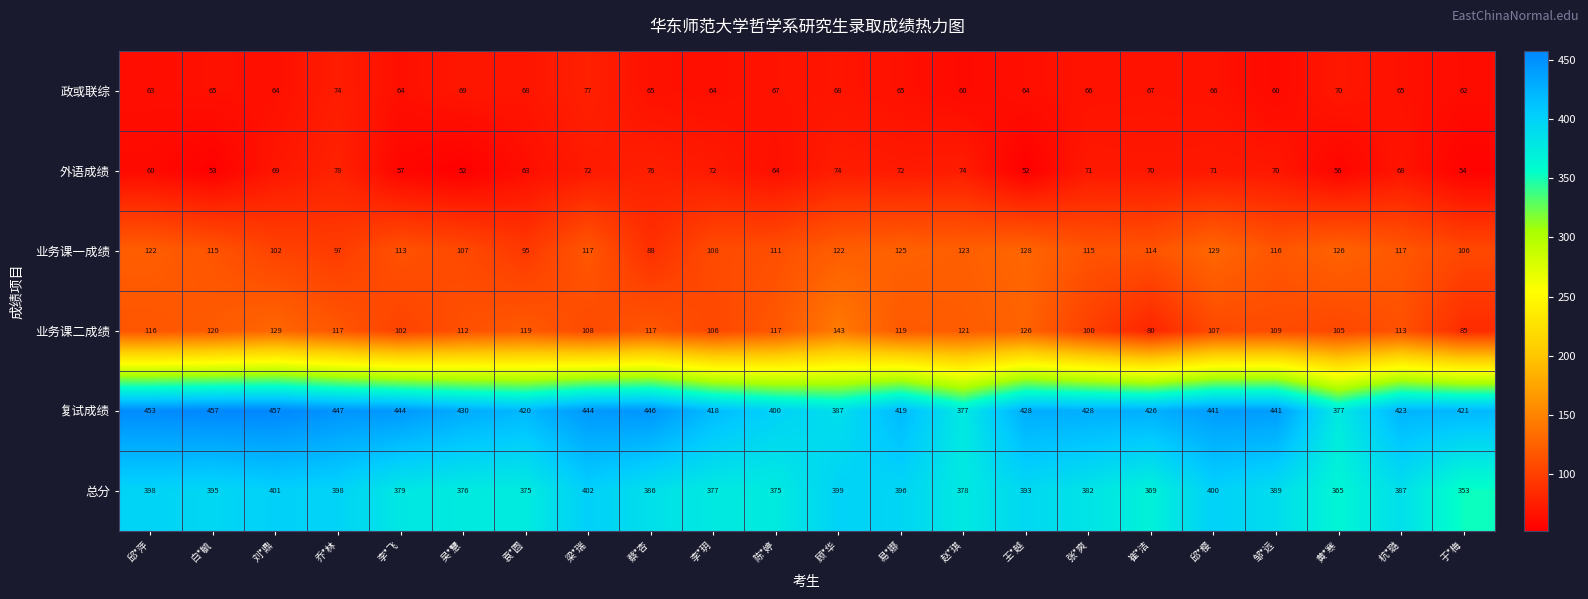

Count the number of categories in the chart.

22